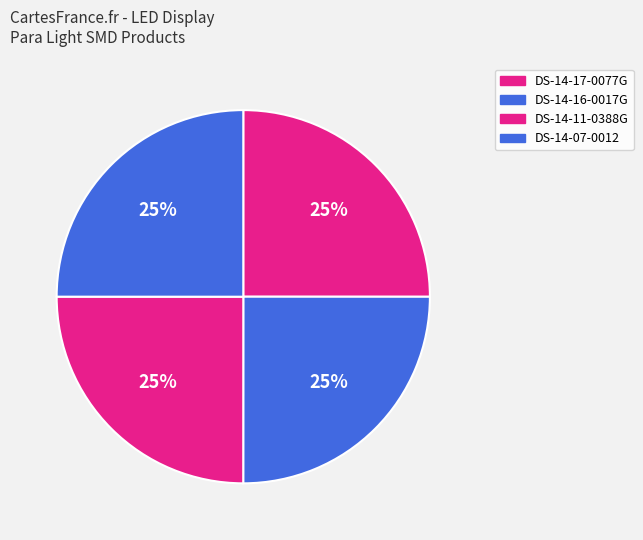

How many slices are in this pie chart?

4